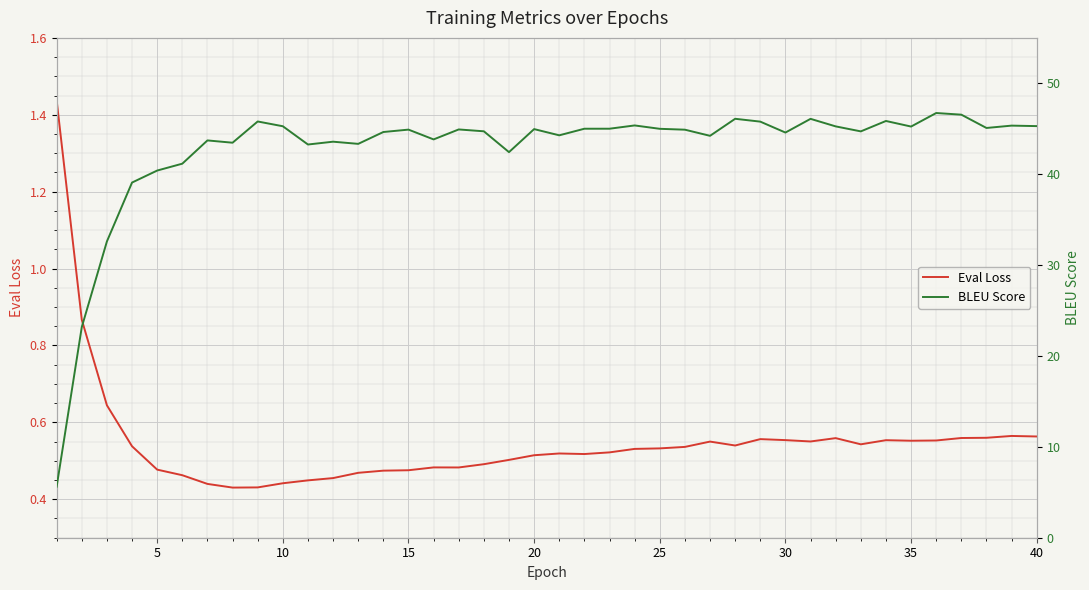

What is the sum of all Eval Loss values?

21.9